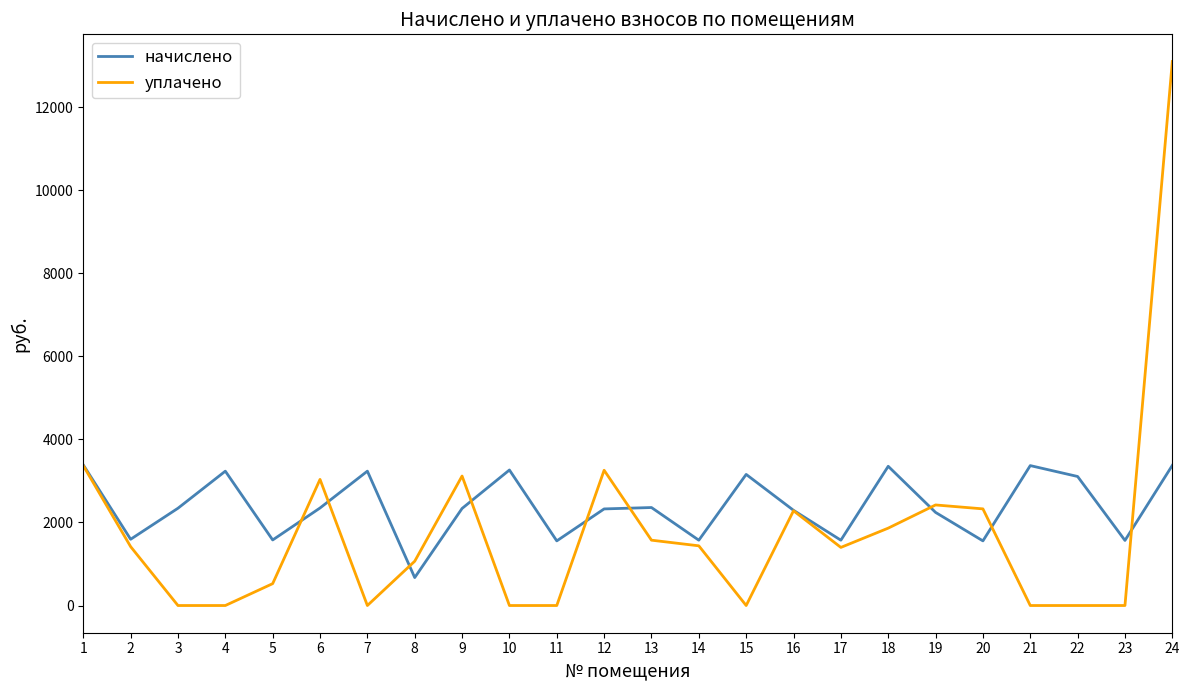

The уплачено series shows -4290.7 at 22. True or false?

False